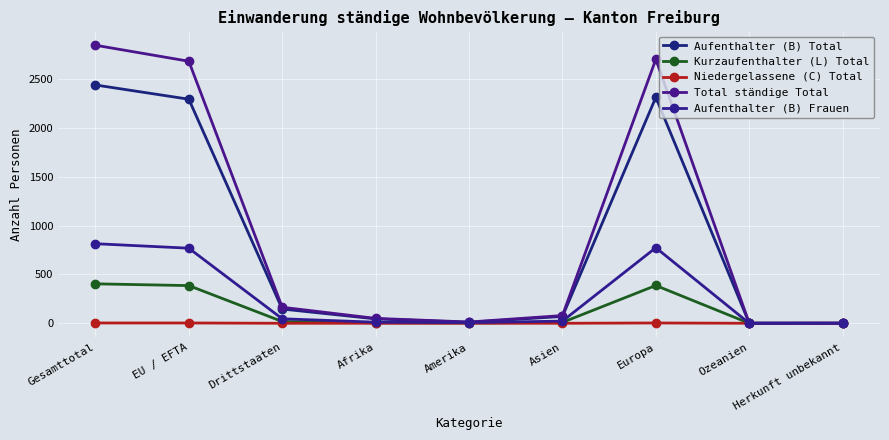

True or false: Total ständige Total and Aufenthalter (B) Frauen cross at least once.

False